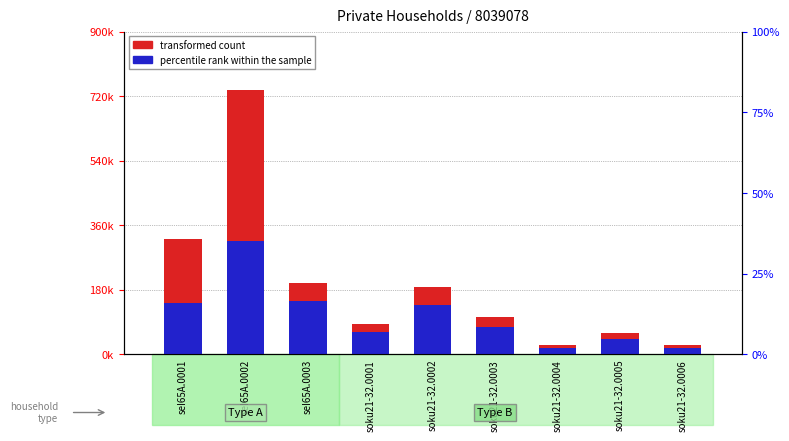

At how many categories does at least one series exceed 216393?

2